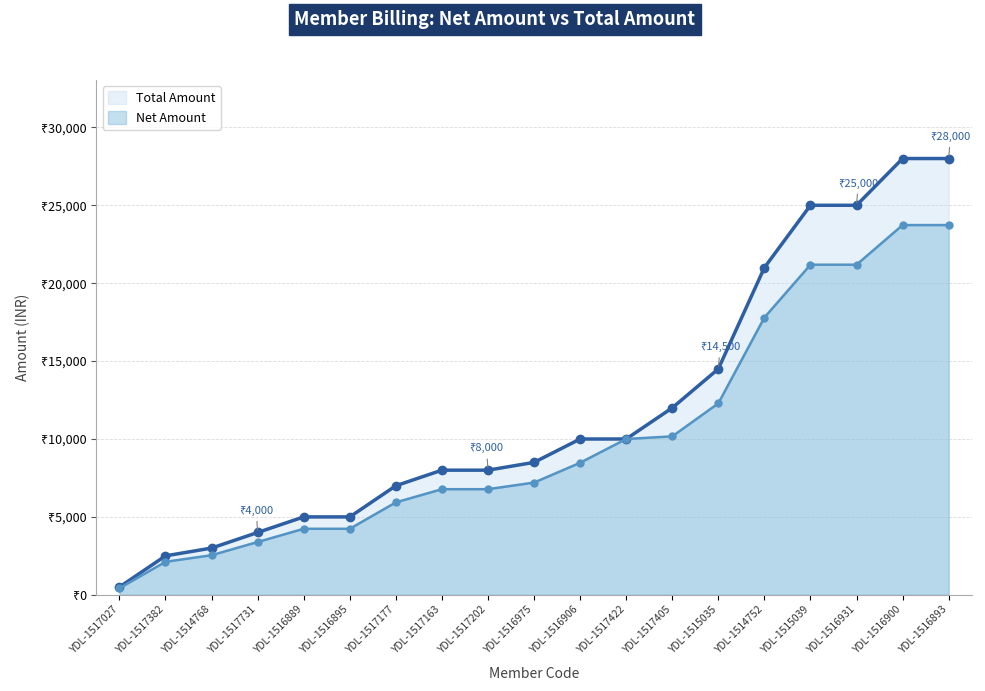

How many data points in Total Amount are above 8500?

9